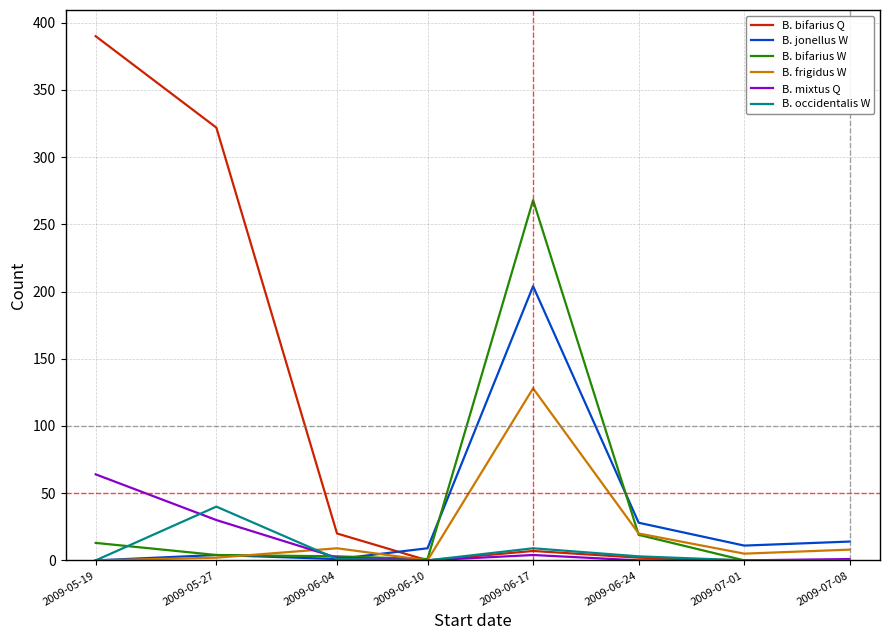

The B. jonellus W series shows 11 at 2009-07-01. True or false?

True